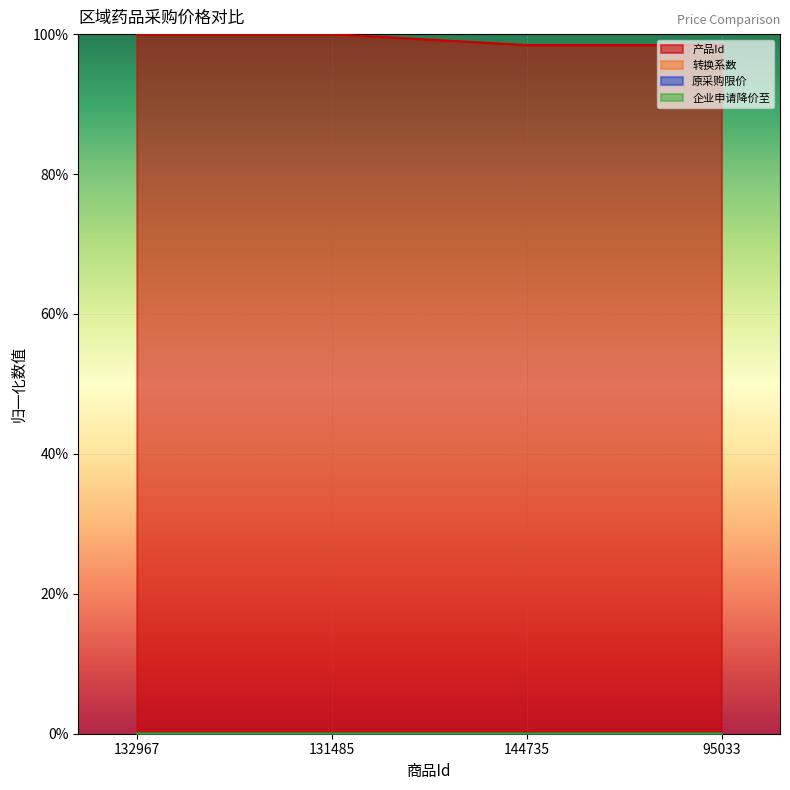

What position from the left is 95033?

4